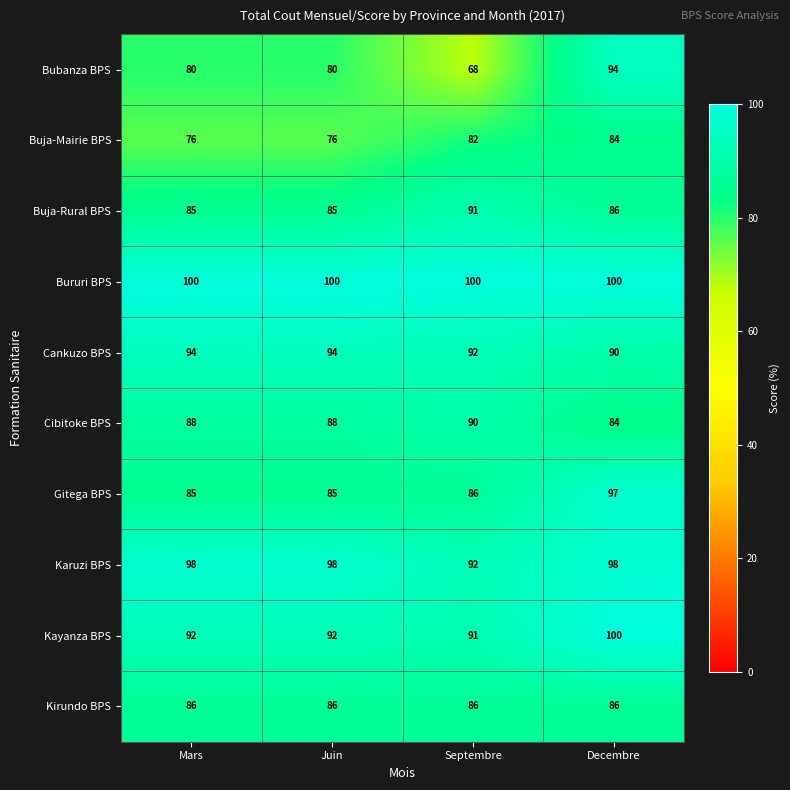

The Gitega BPS series shows 172 at Decembre. True or false?

False